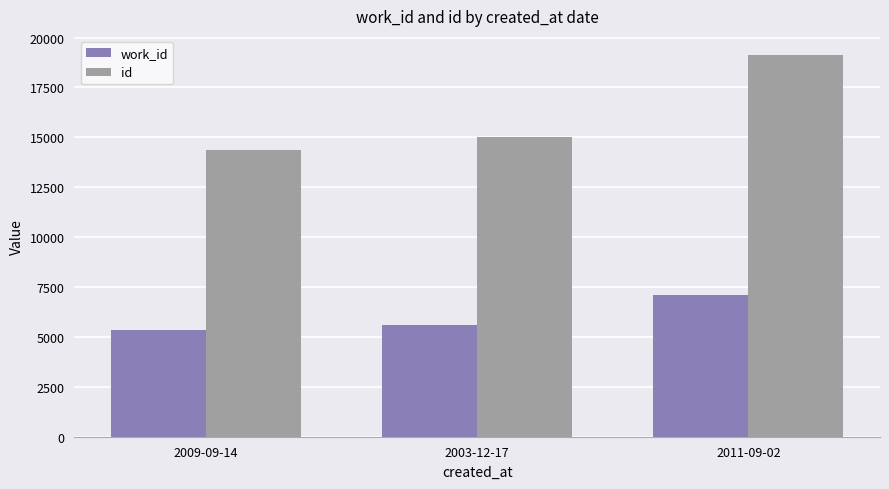

Is the value of id at 2009-09-14 greater than the value of work_id at 2003-12-17?

Yes